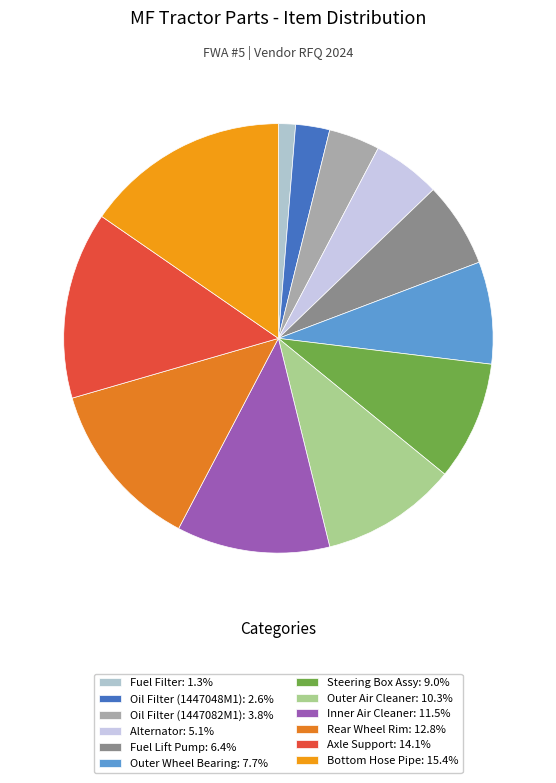

To the nearest percent, what is the difference between the Oil Filter (1447082M1) and Axle Support slice percentages?

10%